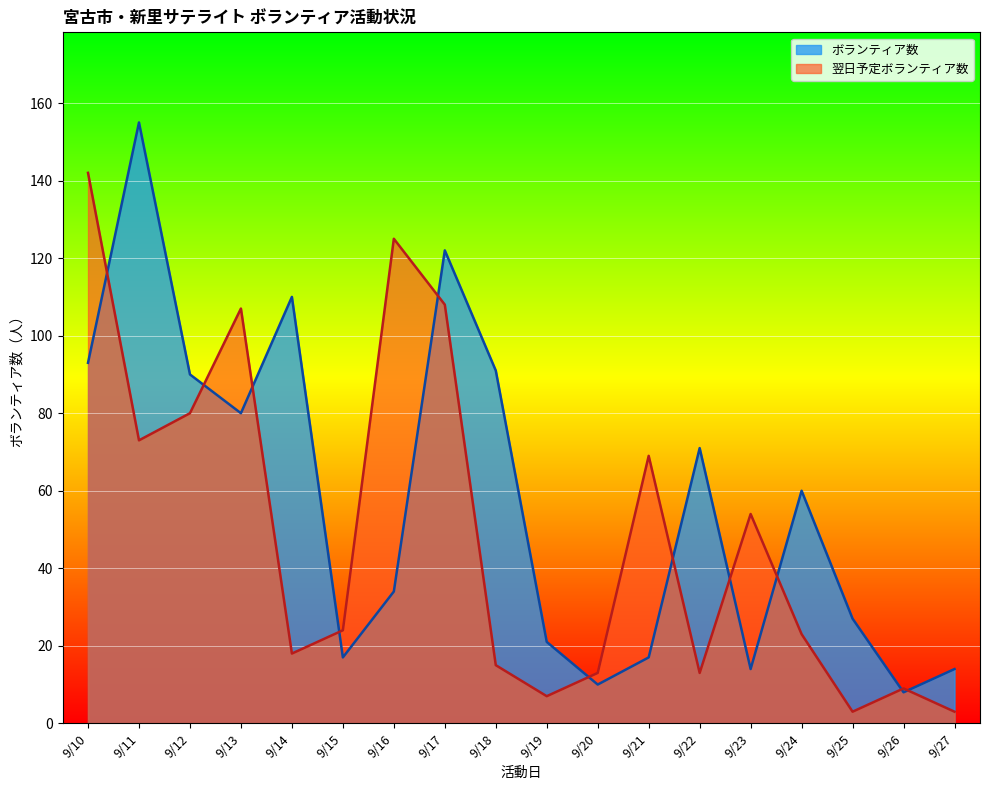

Reading left to right, what are all the values shown in this chart?

ボランティア数: 9/10=93	9/11=155	9/12=90	9/13=80	9/14=110	9/15=17	9/16=34	9/17=122	9/18=91	9/19=21	9/20=10	9/21=17	9/22=71	9/23=14	9/24=60	9/25=27	9/26=8	9/27=14
翌日予定ボランティア数: 9/10=142	9/11=73	9/12=80	9/13=107	9/14=18	9/15=24	9/16=125	9/17=108	9/18=15	9/19=7	9/20=13	9/21=69	9/22=13	9/23=54	9/24=23	9/25=3	9/26=9	9/27=3